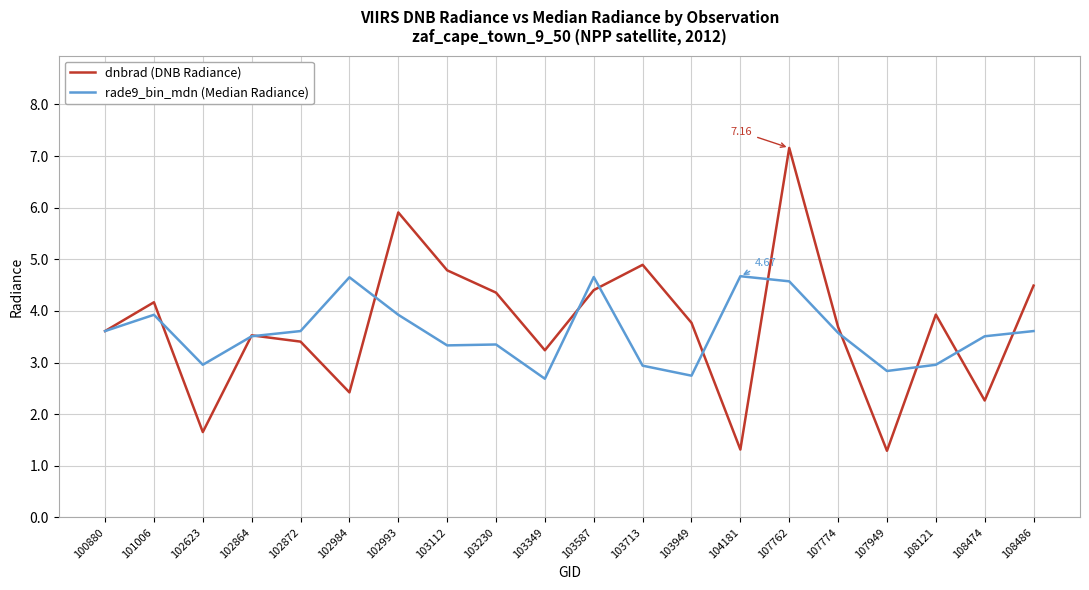

List the series in order of their peak value, lowest first.

rade9_bin_mdn (Median Radiance), dnbrad (DNB Radiance)